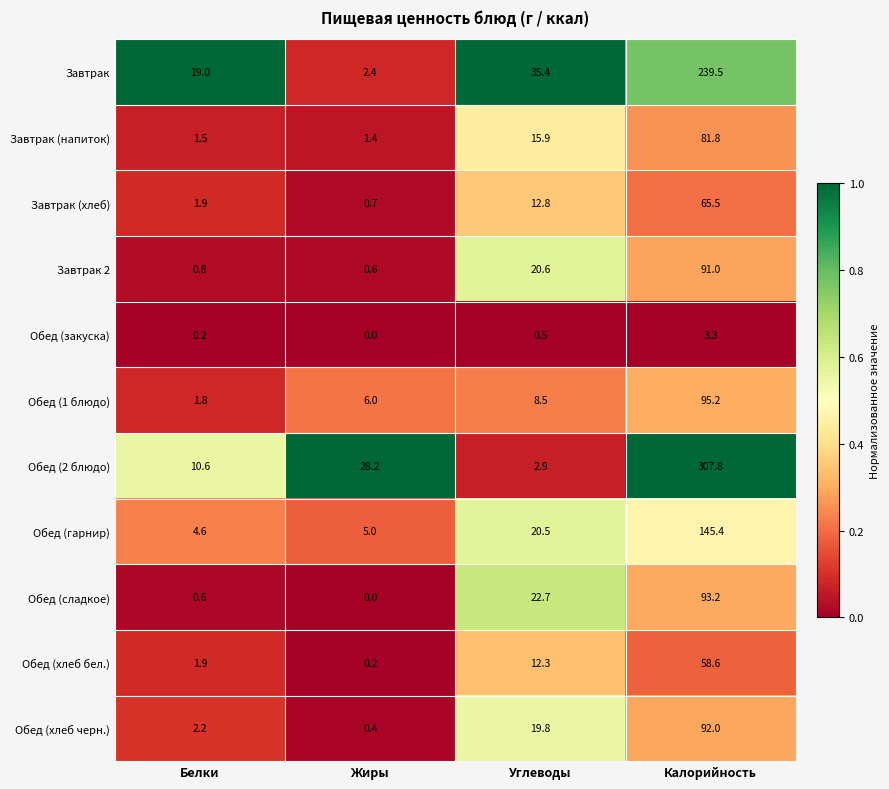

Which label corresponds to the largest value in the chart?

Калорийность